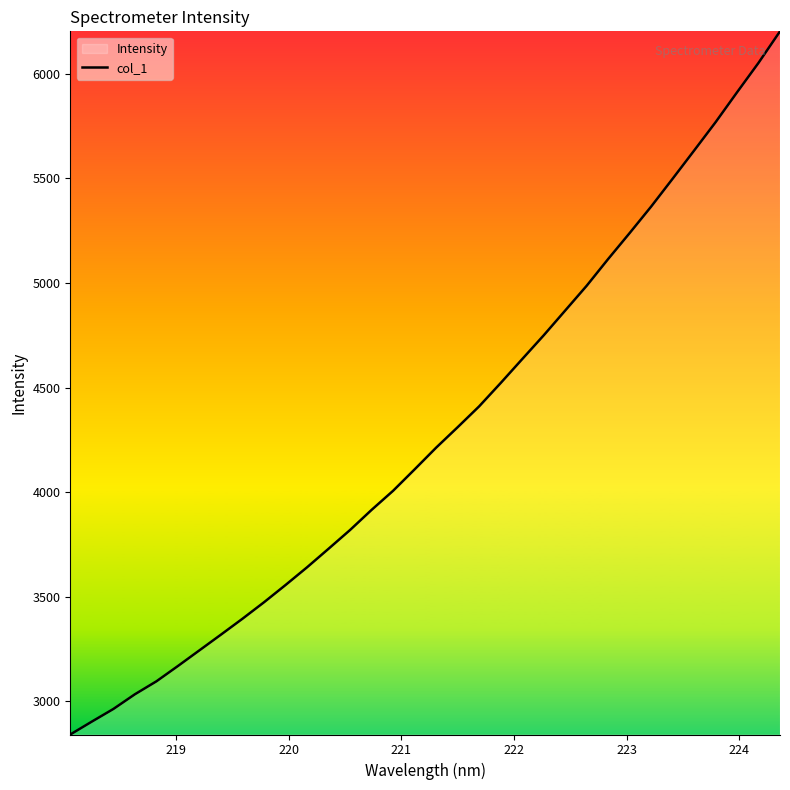

Reading right to left, transcribe all the data shown in this chart.

6202.8	6052.1	5911.4	5768.3	5632.6	5498.1	5365.0	5238.4	5114.4	4986.5	4867.9	4749.4	4635.8	4521.7	4410.2	4310.6	4212.8	4109.1	4006.9	3915.6	3819.5	3729.8	3641.1	3556.4	3474.0	3395.3	3319.3	3244.2	3169.2	3096.0	3034.0	2963.7	2903.4	2841.8